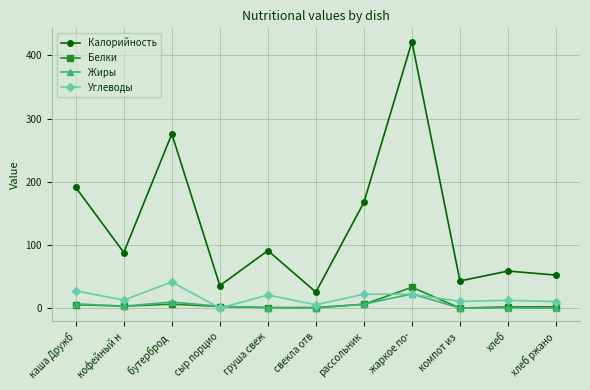

How many interior local valleys does the Углеводы series have?

4